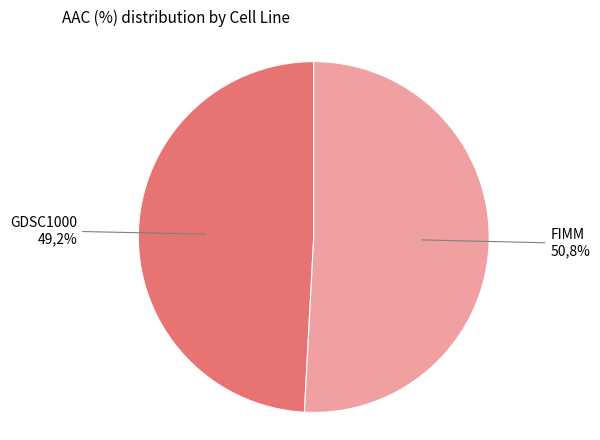

How many segments does this pie chart have?

2